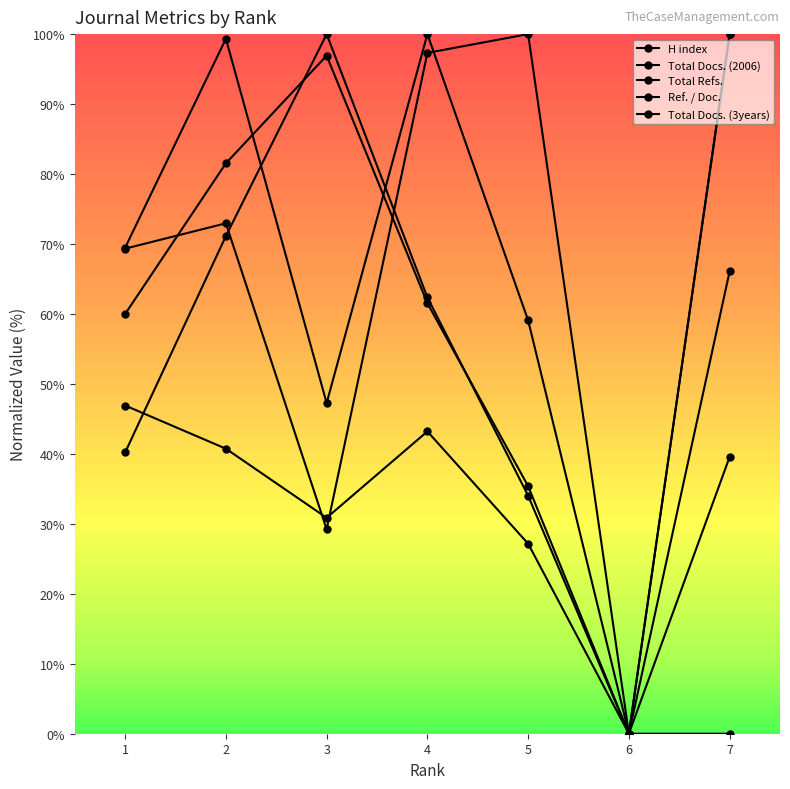

How many distinct data groups are displayed?

5